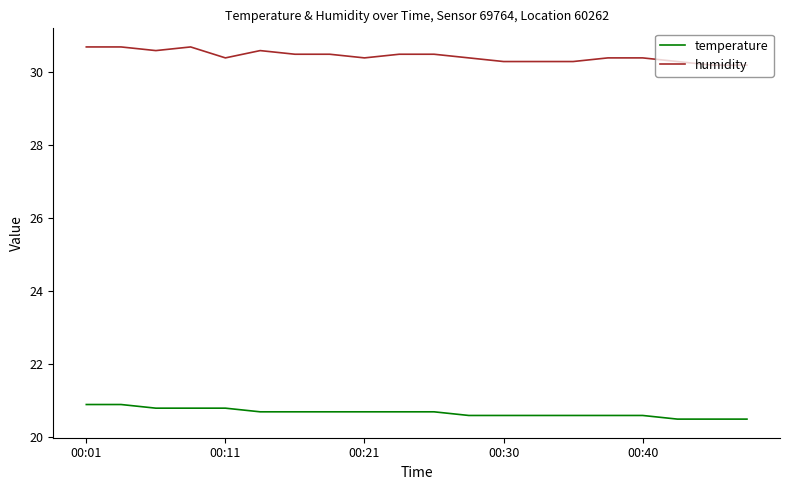

What is the lowest value of the humidity series?

30.2